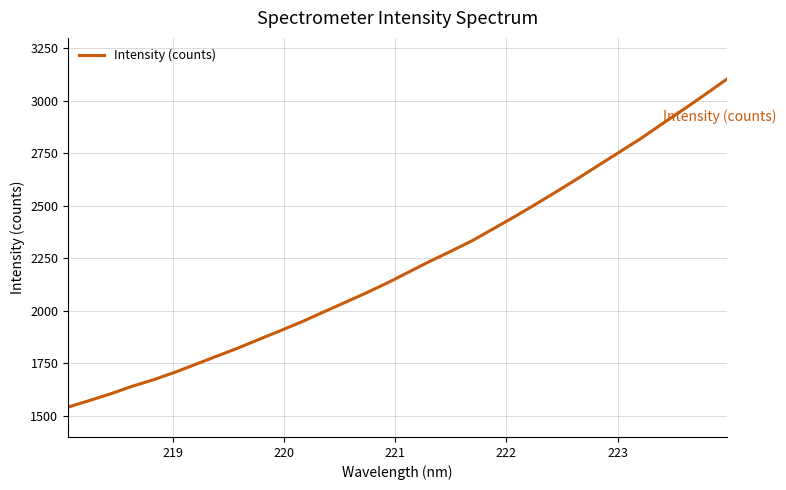

What is the sum of all values?

70914.1